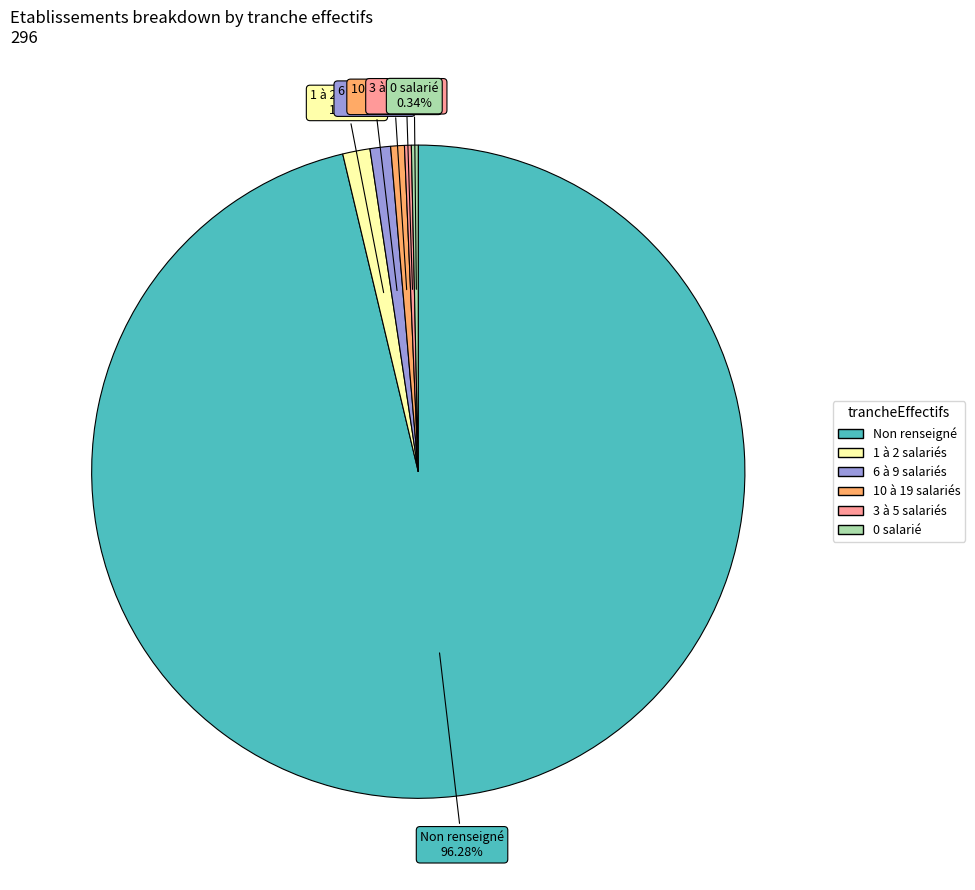

Is there a majority slice in this chart?

Yes